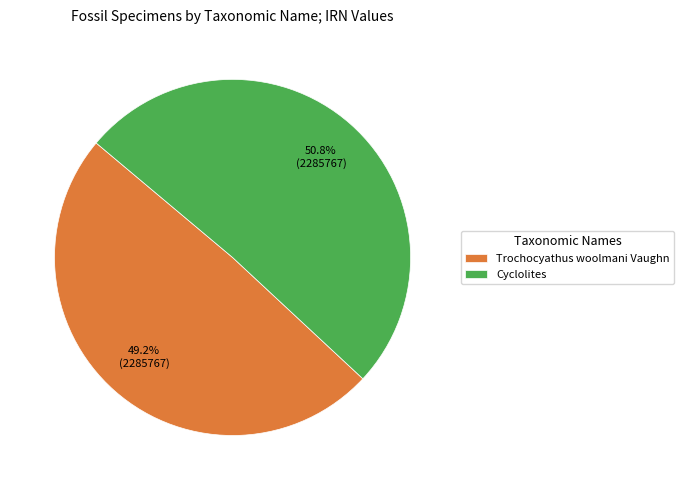

Count the number of slices in the pie.

2